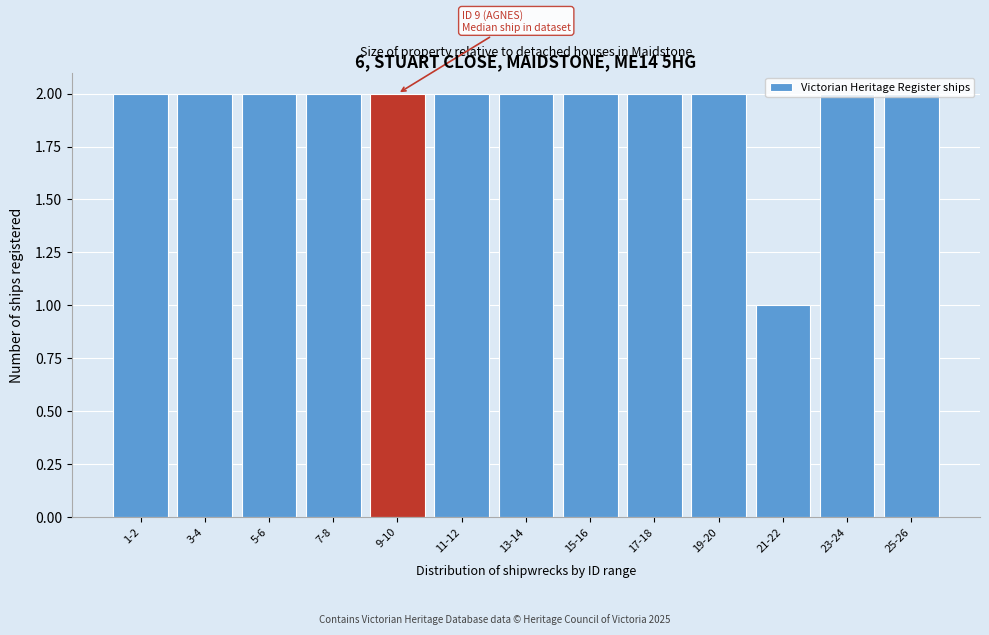

What is the value of the 8th bar from the left?

2